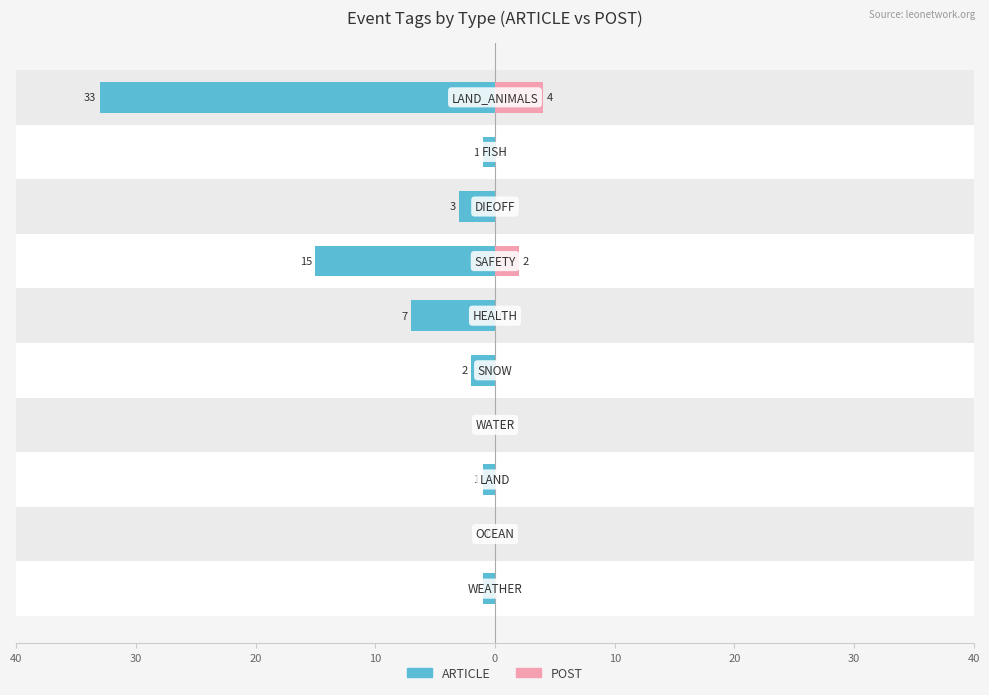

What is the difference between the maximum and minimum values in the POST series?

4